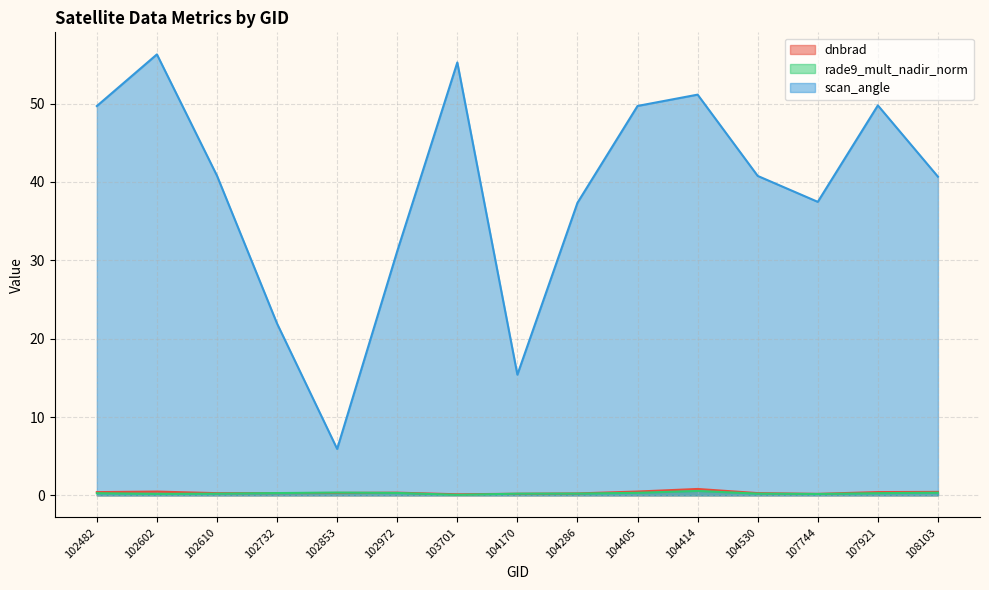

What is the difference between the scan_angle values at 102482 and 102602?

6.6